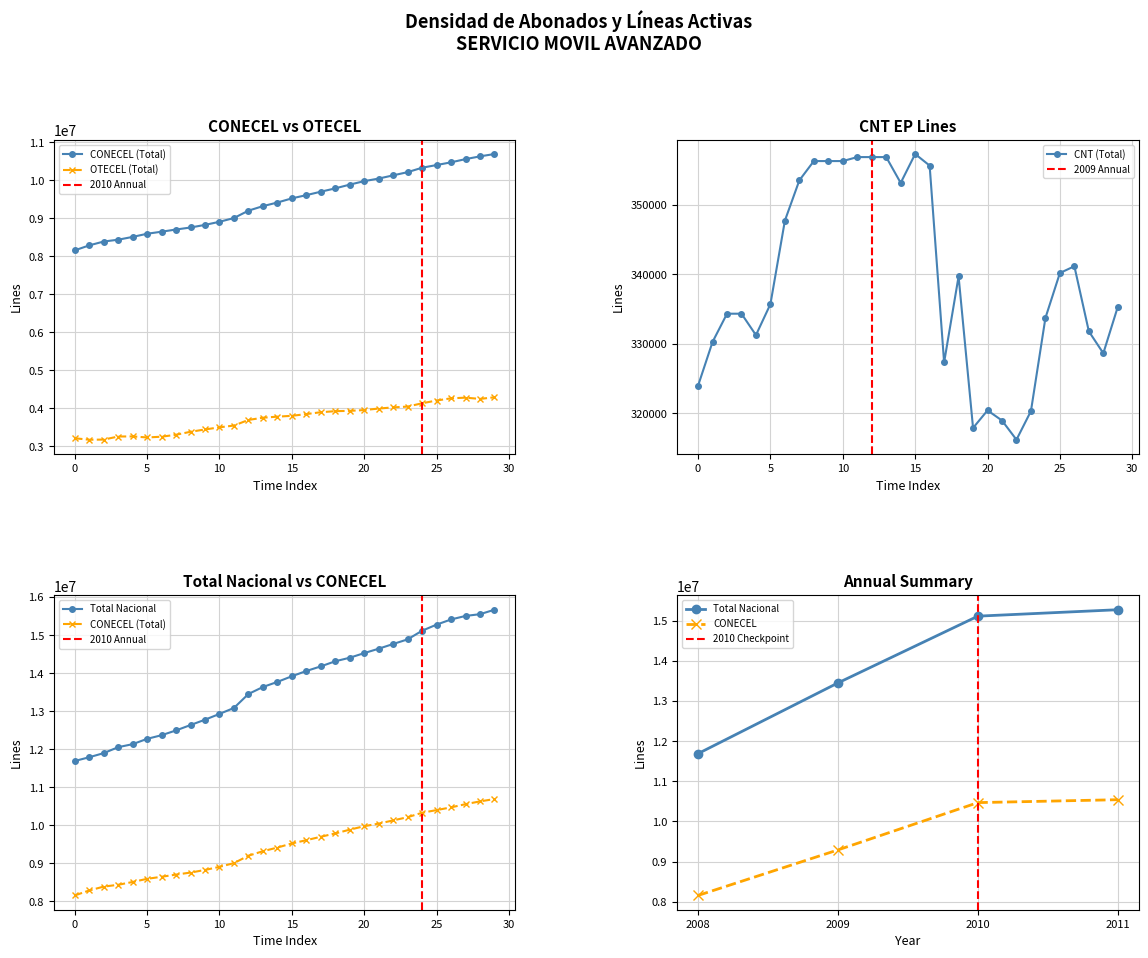

What is the highest value of the CNT (Total) series?

357344